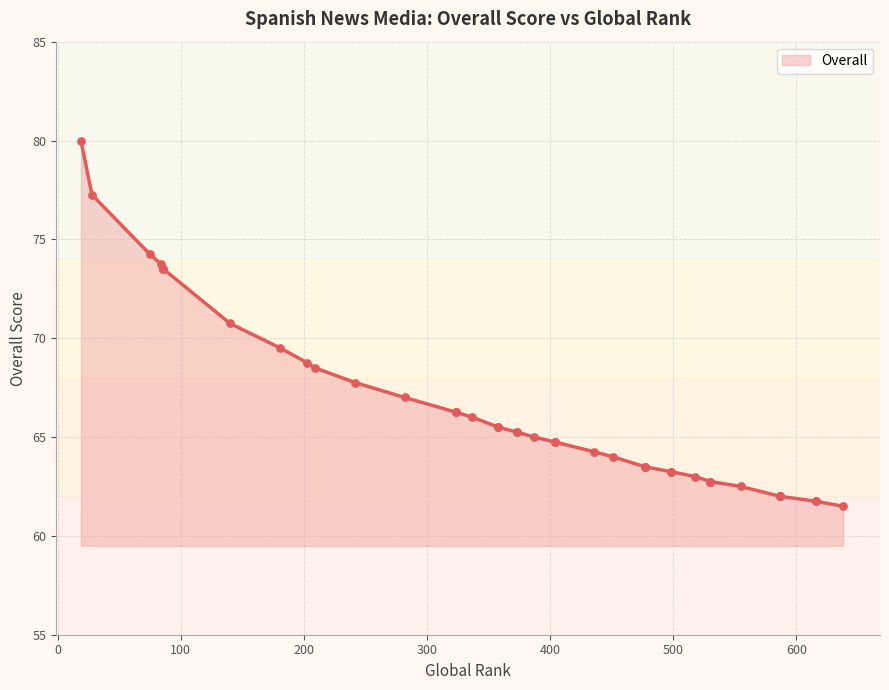

What is the ratio of the value at 477 to the value at 616?

1.0